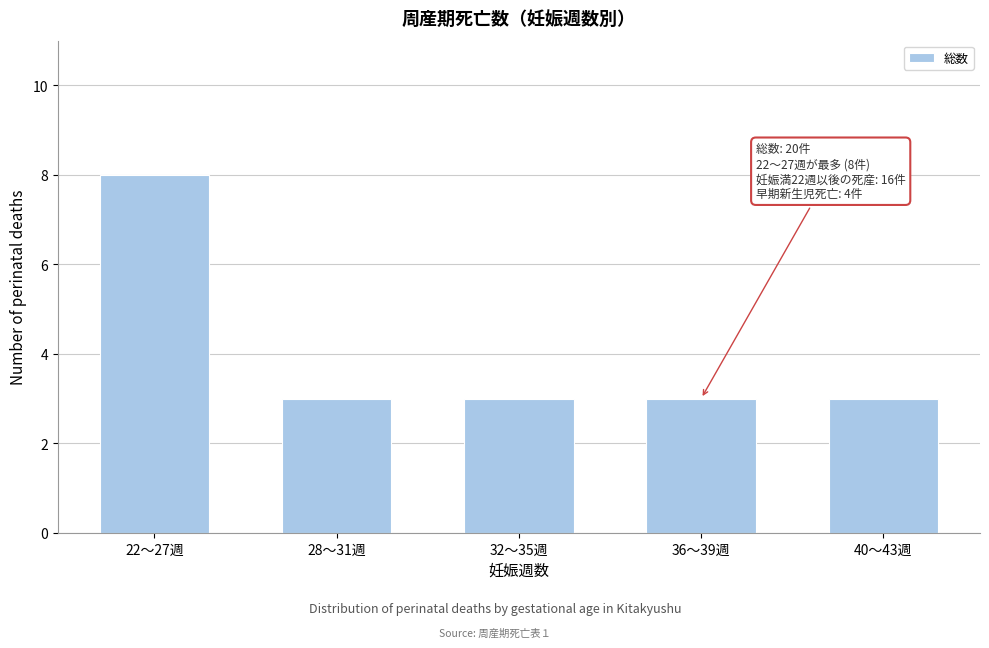

Reading right to left, what are all the values shown in this chart?

40～43週=3	36～39週=3	32～35週=3	28～31週=3	22～27週=8